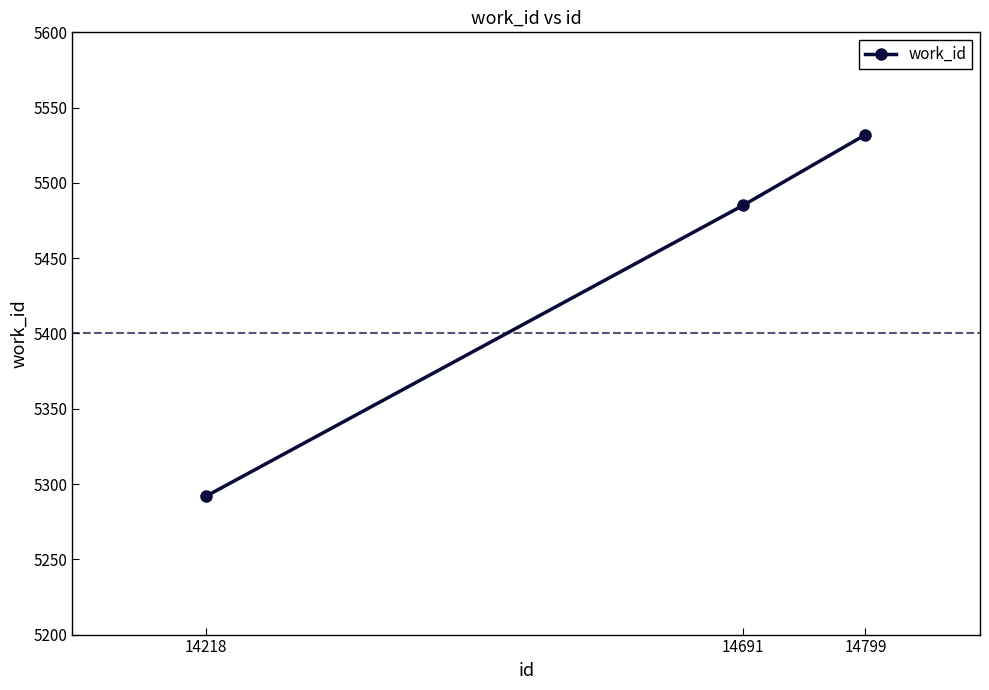

Reading right to left, transcribe all the data shown in this chart.

14799=5532	14691=5485	14218=5292